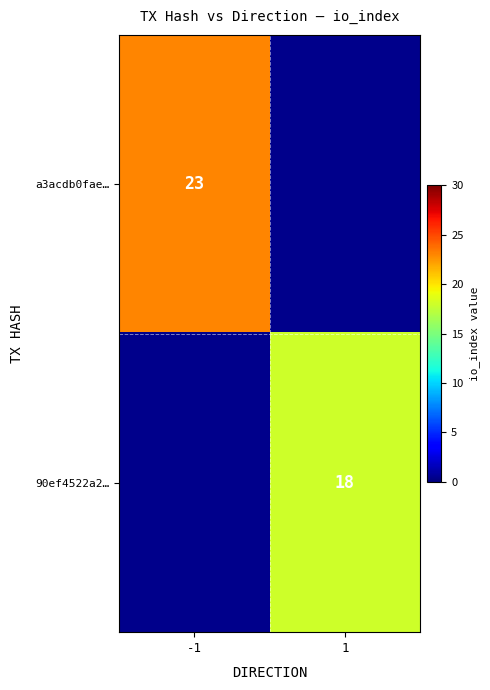

True or false: 90ef4522a2… has a value of 28 at 1.

False